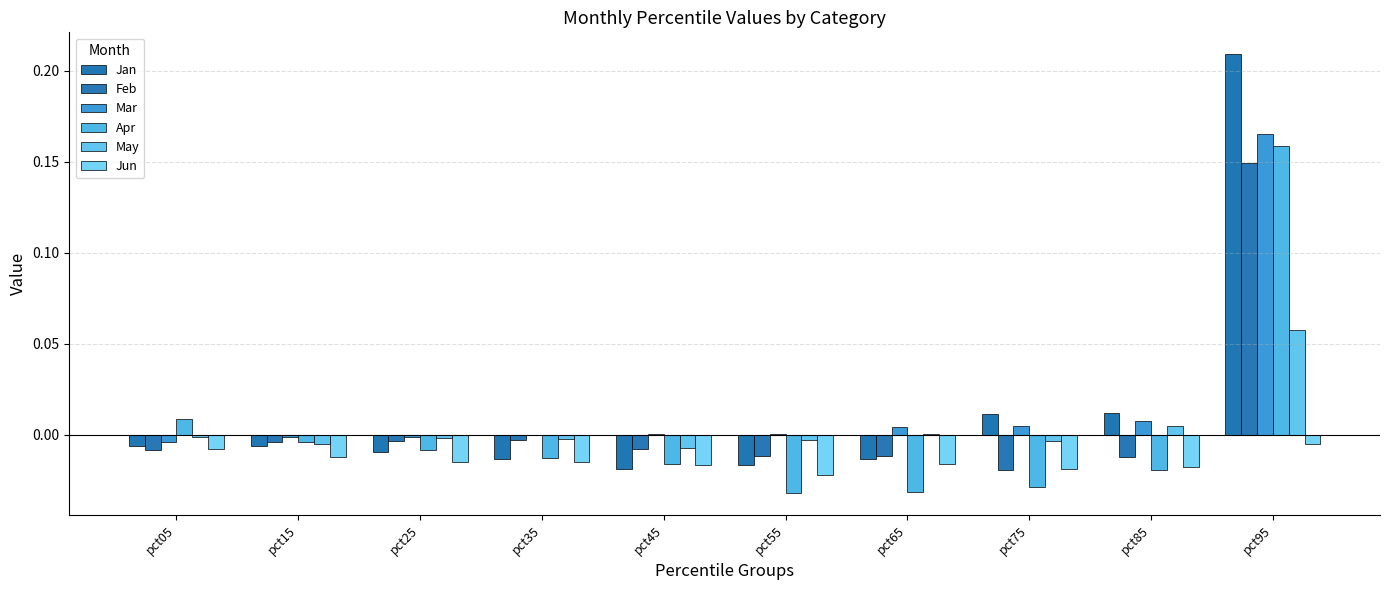

How many distinct data groups are displayed?

6